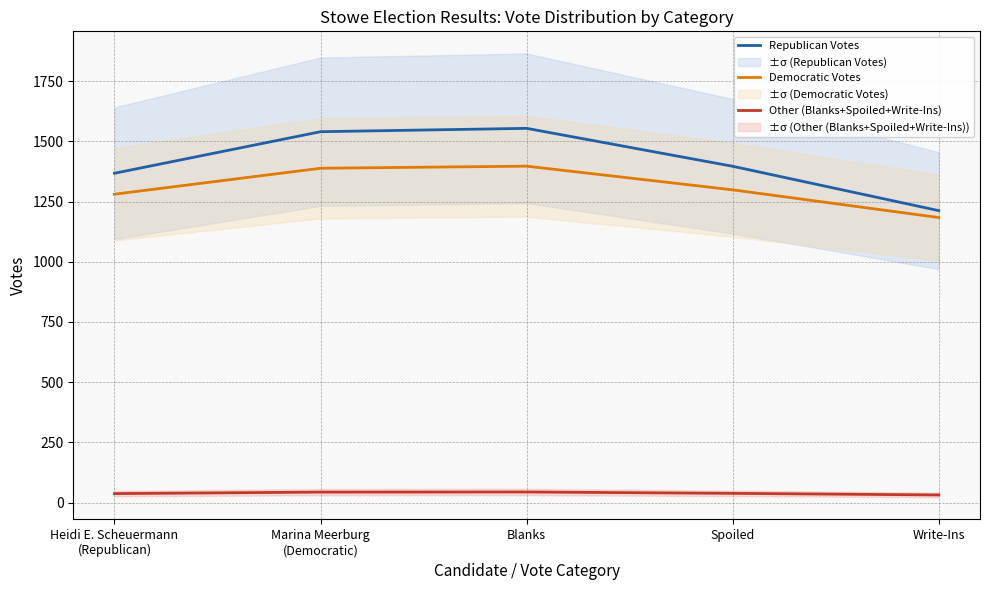

How many lines are shown in the chart?

3